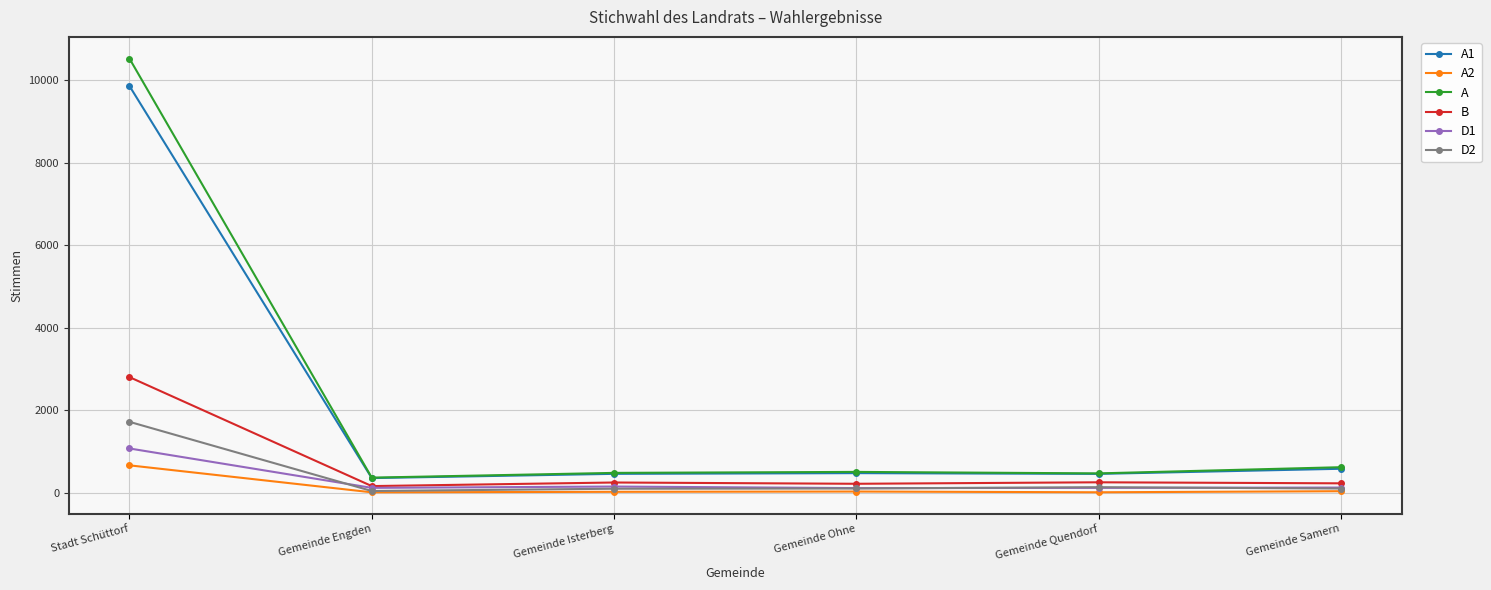

In D1, how many points are lower than both neighbors (excluding endpoints)?

2